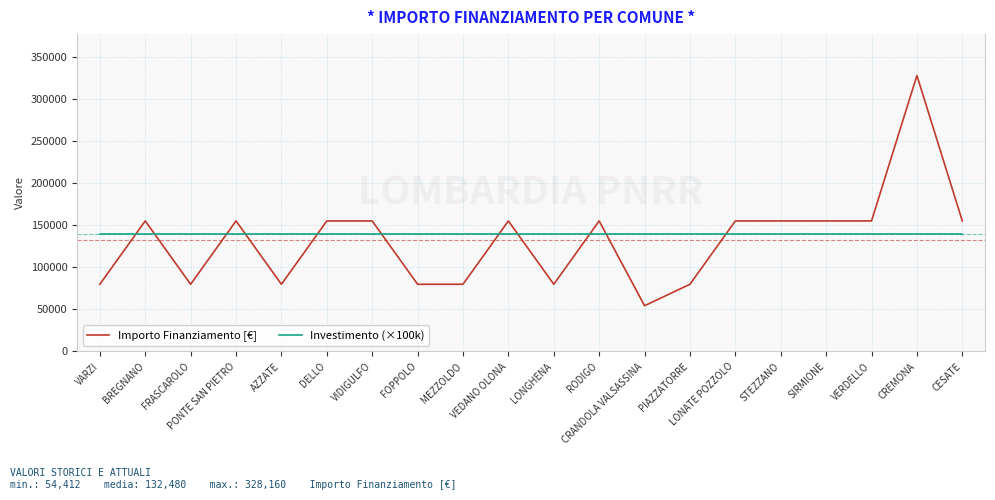

Reading right to left, extract all data points from this chart.

Importo Finanziamento [€]: CESATE=155234	CREMONA=328160	VERDELLO=155234	SIRMIONE=155234	STEZZANO=155234	LONATE POZZOLO=155234	PIAZZATORRE=79922	CRANDOLA VALSASSINA=54412	RODIGO=155234	LONGHENA=79922	VEDANO OLONA=155234	MEZZOLDO=79922	FOPPOLO=79922	VIDIGULFO=155234	DELLO=155234	AZZATE=79922	PONTE SAN PIETRO=155234	FRASCAROLO=79922	BREGNANO=155234	VARZI=79922
Investimento (×100k): CESATE=140000	CREMONA=140000	VERDELLO=140000	SIRMIONE=140000	STEZZANO=140000	LONATE POZZOLO=140000	PIAZZATORRE=140000	CRANDOLA VALSASSINA=140000	RODIGO=140000	LONGHENA=140000	VEDANO OLONA=140000	MEZZOLDO=140000	FOPPOLO=140000	VIDIGULFO=140000	DELLO=140000	AZZATE=140000	PONTE SAN PIETRO=140000	FRASCAROLO=140000	BREGNANO=140000	VARZI=140000